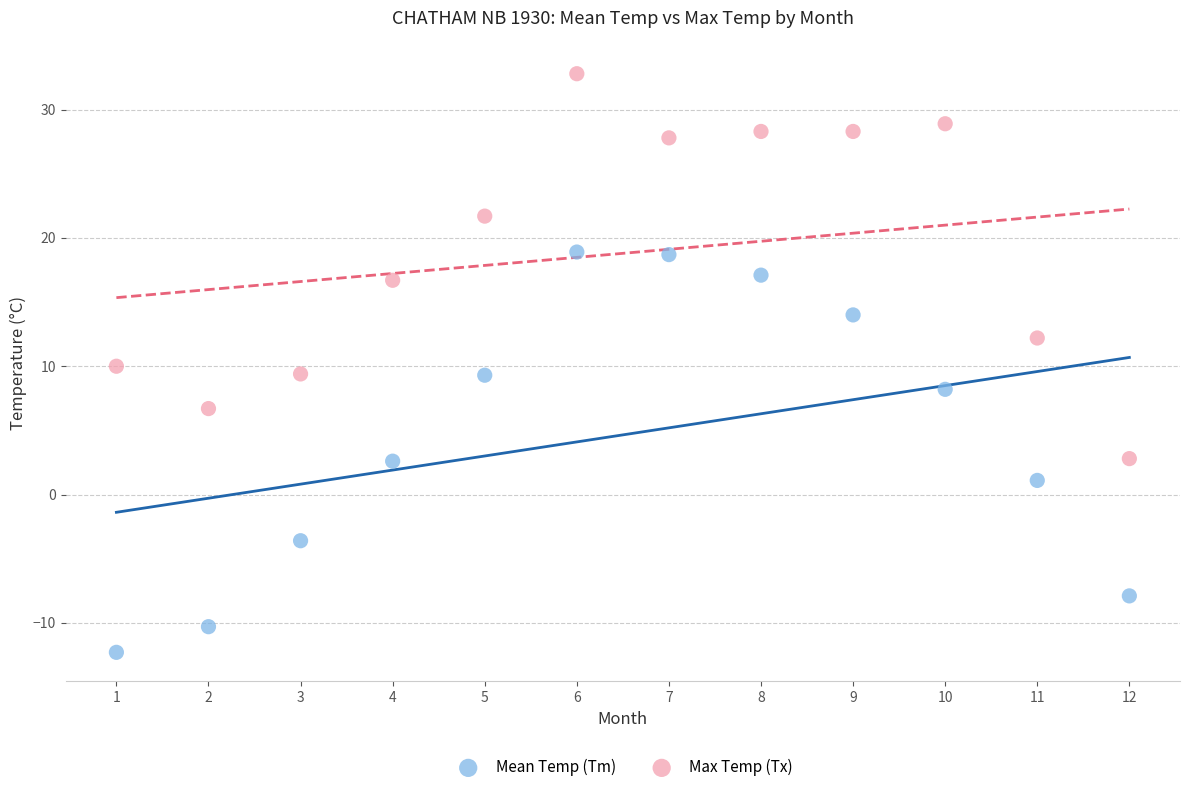

What are all the series names shown in the legend?

Mean Temp (Tm), Max Temp (Tx)